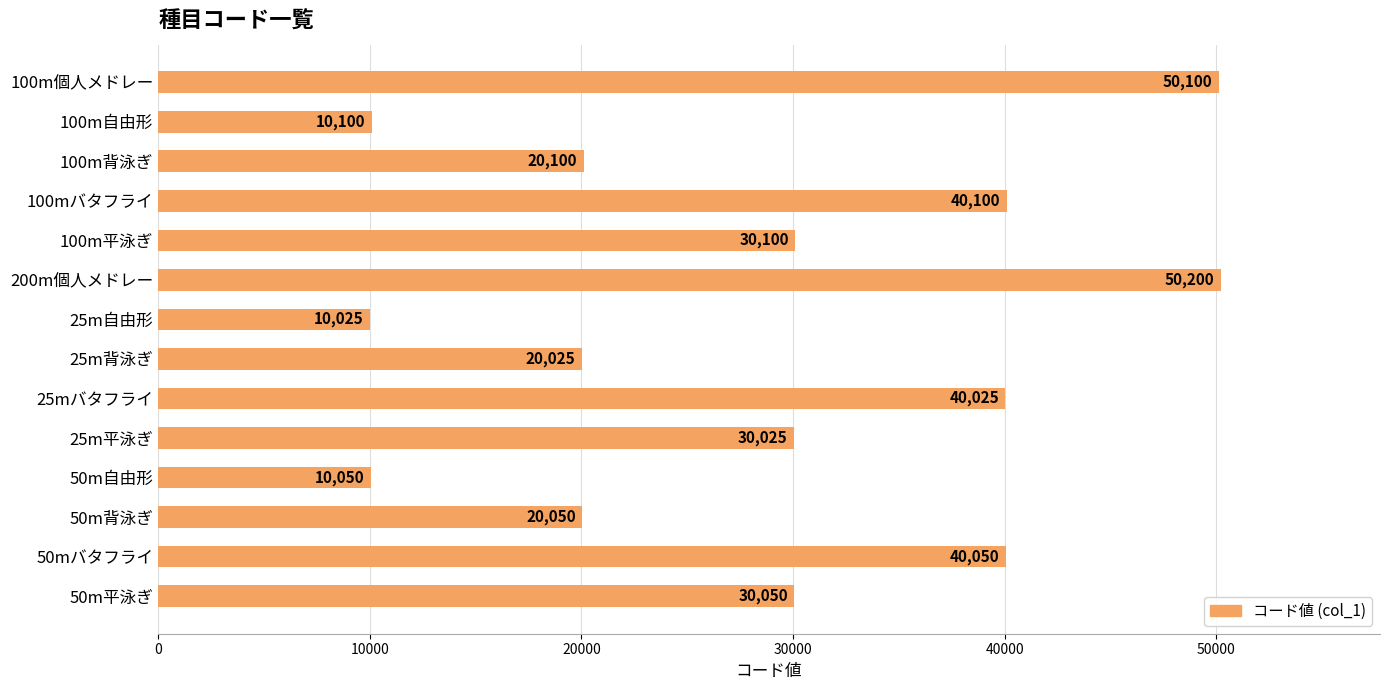

What is the average value?

28643